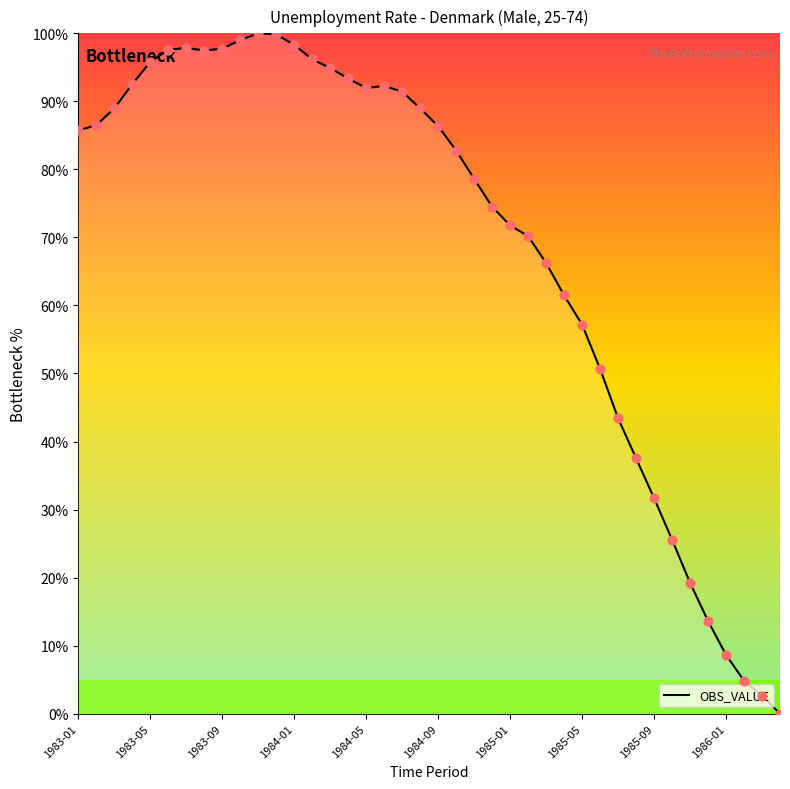

What is the greatest value displayed?

100.0